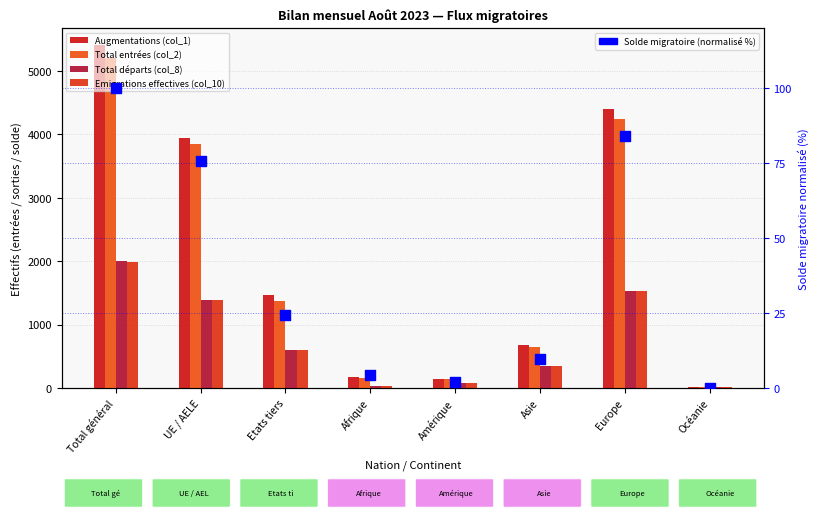

Which series has the largest Y range (max minus min)?

Augmentations (col_1)